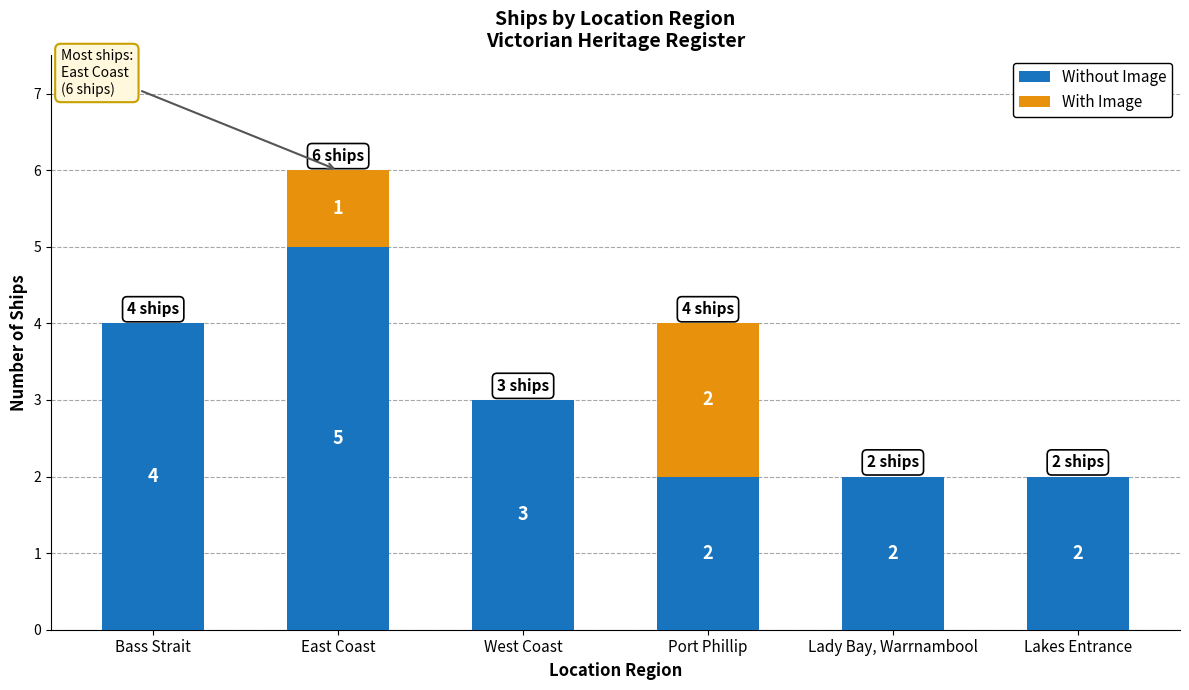

At which category is the sum across all series the highest?

East Coast